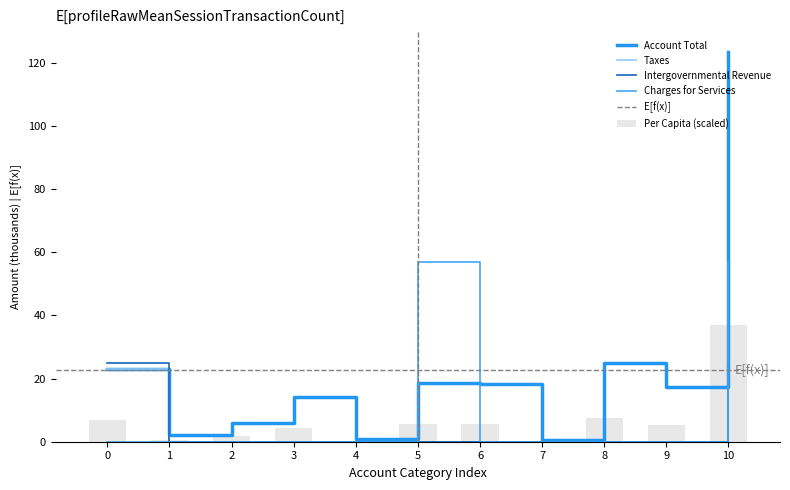

The Per Capita (scaled) series shows 37.1 at 10. True or false?

True